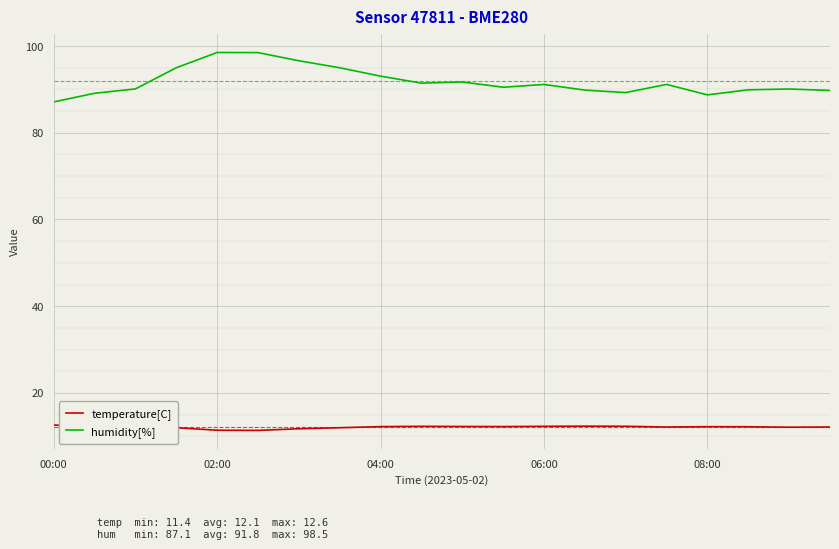

What is the difference between the second highest and minimum values in the humidity[%] series?

11.4